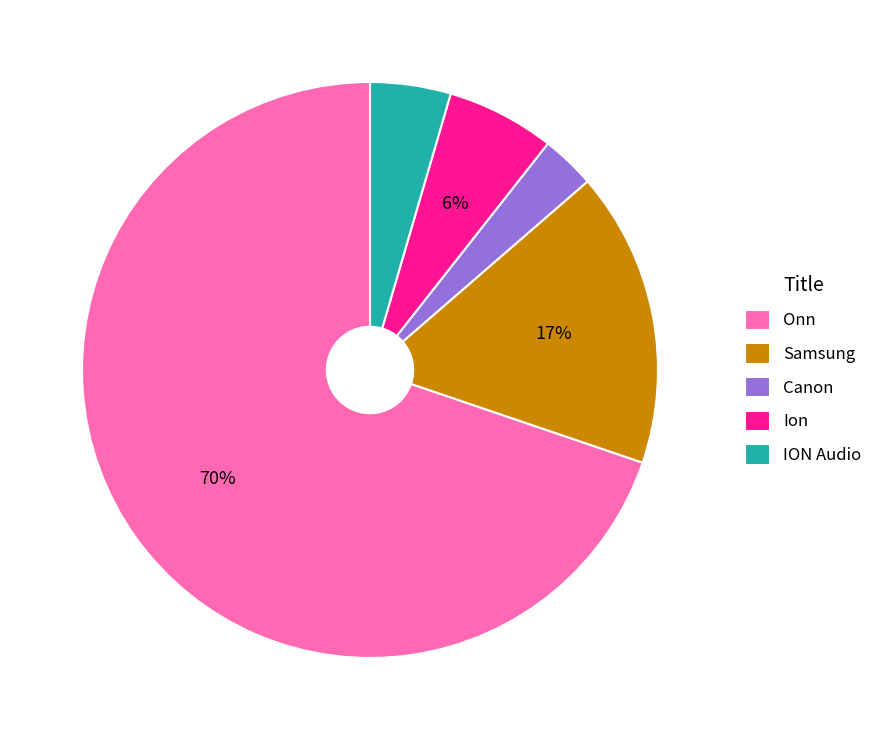

Is it true that ION Audio is 5% of the pie?

True